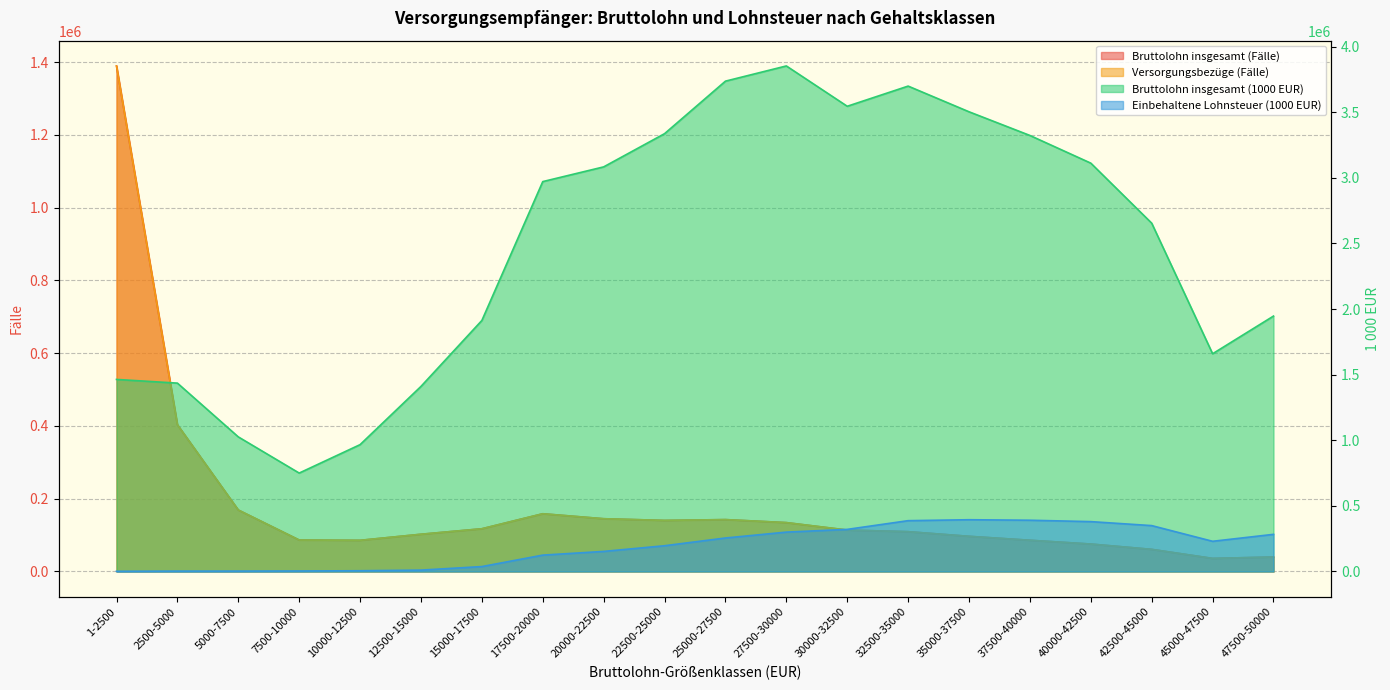

Rank the categories by Bruttolohn insgesamt (1000 EUR) value from highest to lowest.

27500-30000, 25000-27500, 32500-35000, 30000-32500, 35000-37500, 22500-25000, 37500-40000, 40000-42500, 20000-22500, 17500-20000, 42500-45000, 47500-50000, 15000-17500, 45000-47500, 1-2500, 2500-5000, 12500-15000, 5000-7500, 10000-12500, 7500-10000